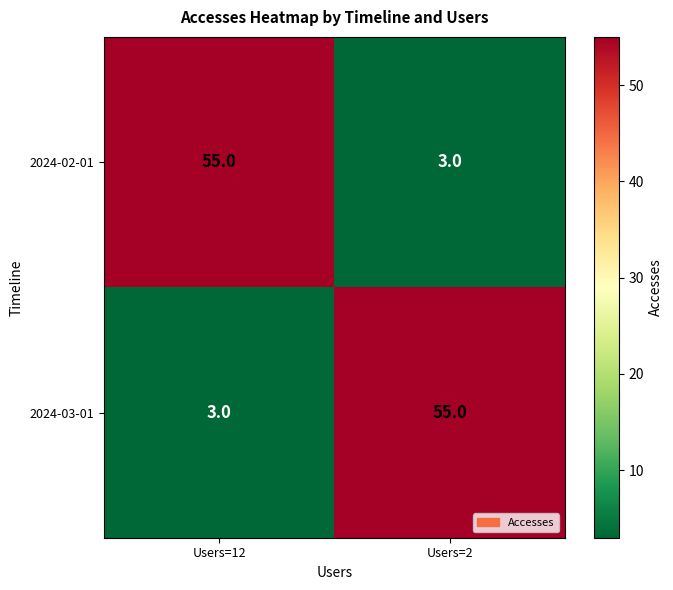

Rank the series at Users=12 from lowest to highest value.

2024-03-01, 2024-02-01